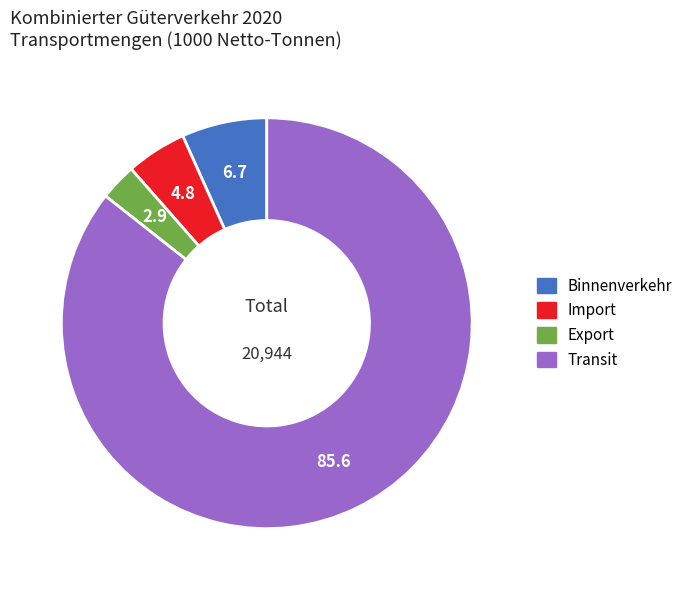

Which category accounts for the majority?

Transit